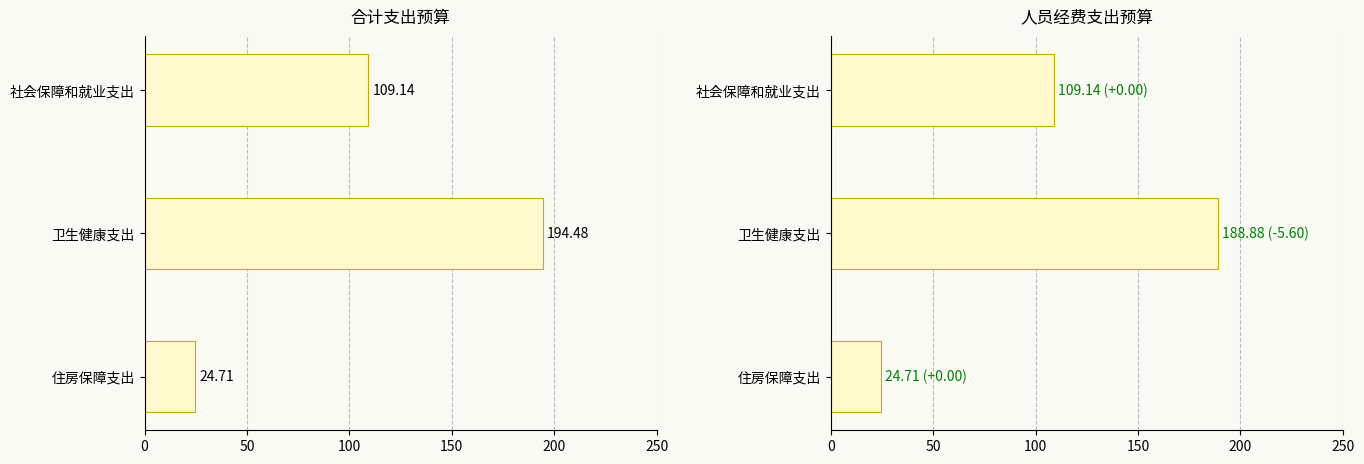

Which series has the largest range (max minus min)?

合计